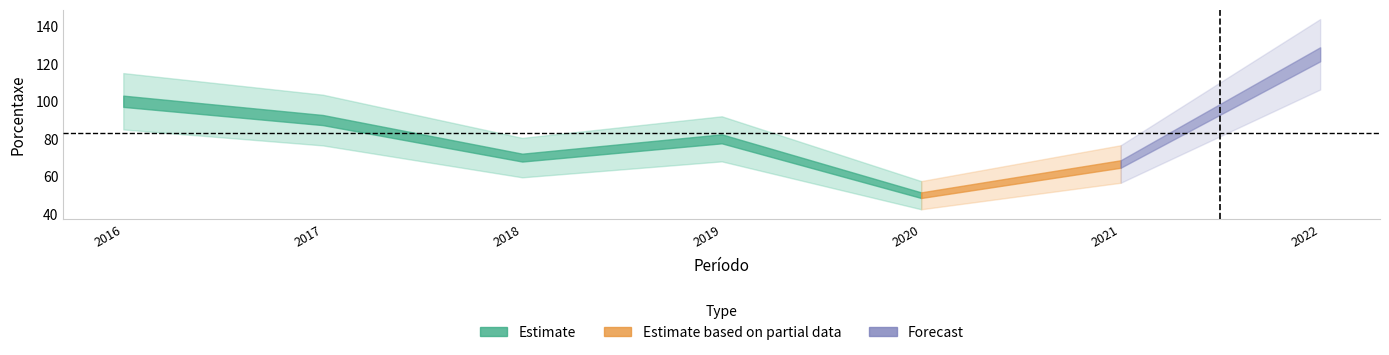

What is the change in value from 2020 to 2021?

+16.6